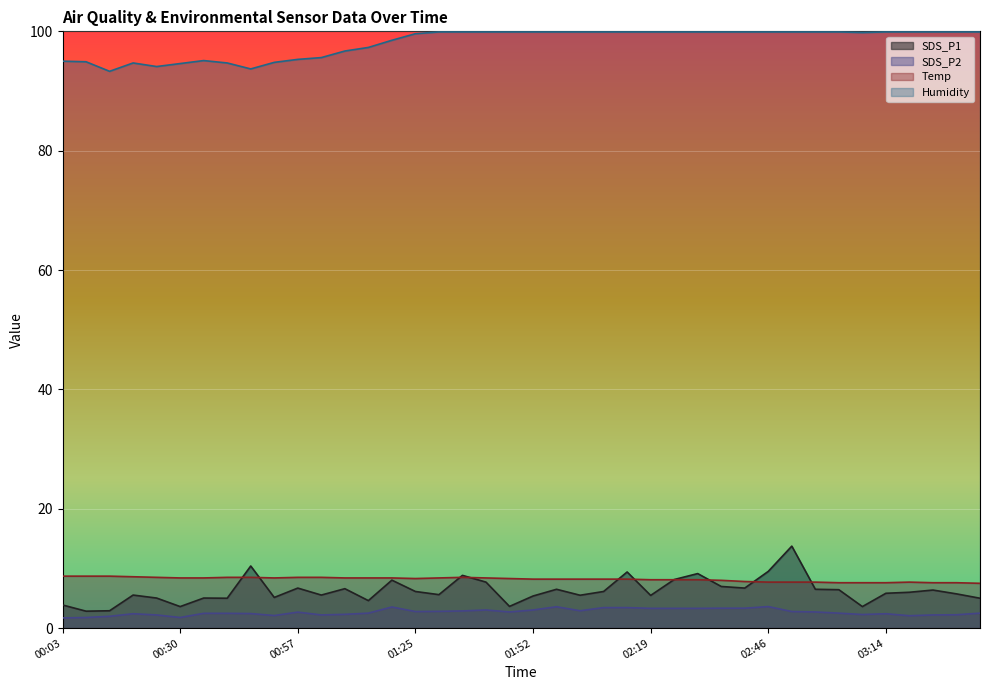

What is the greatest value displayed?

99.9